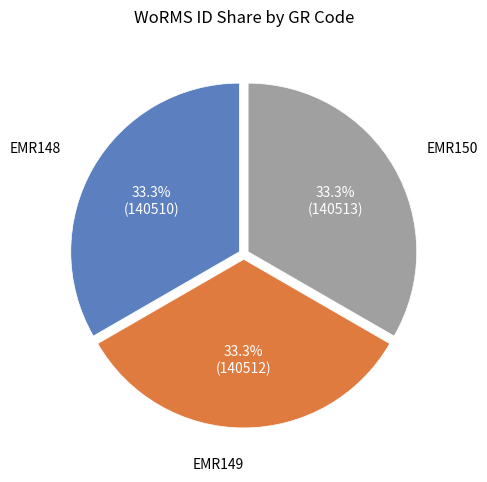

How many segments does this pie chart have?

3